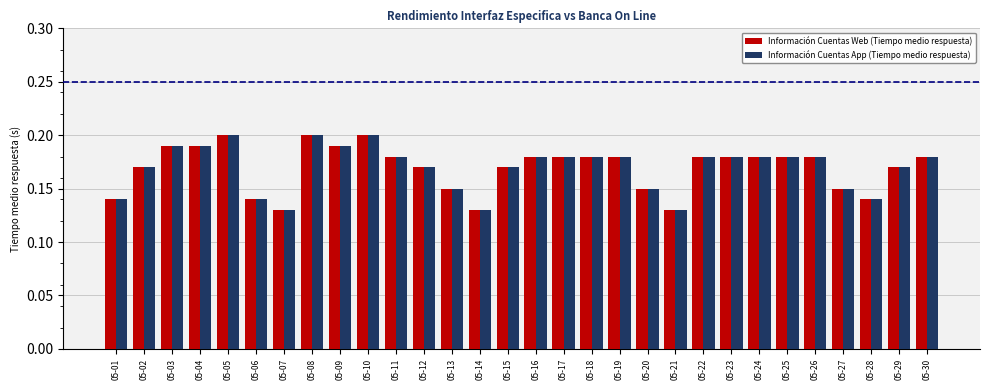

What are all the series names shown in the legend?

Información Cuentas Web (Tiempo medio respuesta), Información Cuentas App (Tiempo medio respuesta)